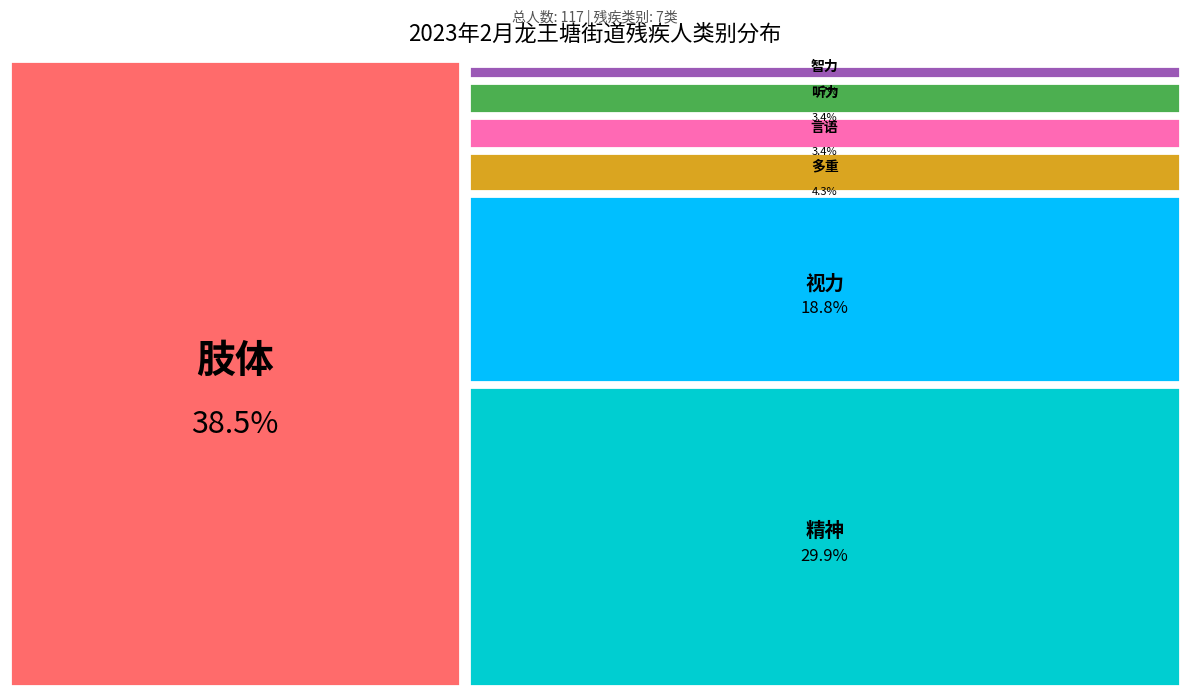

To the nearest percent, what is the difference between the 多重 and 精神 slice percentages?

26%